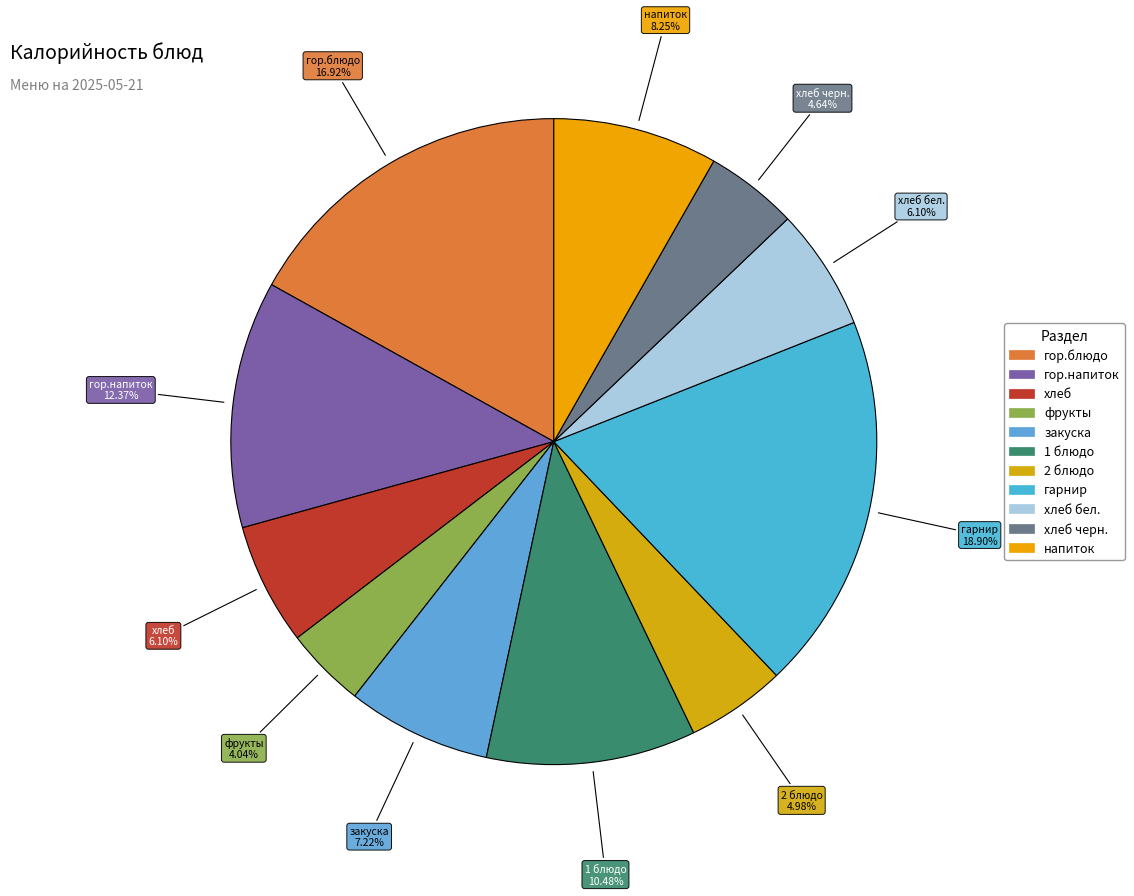

To the nearest percent, what is the average slice percentage?

9%